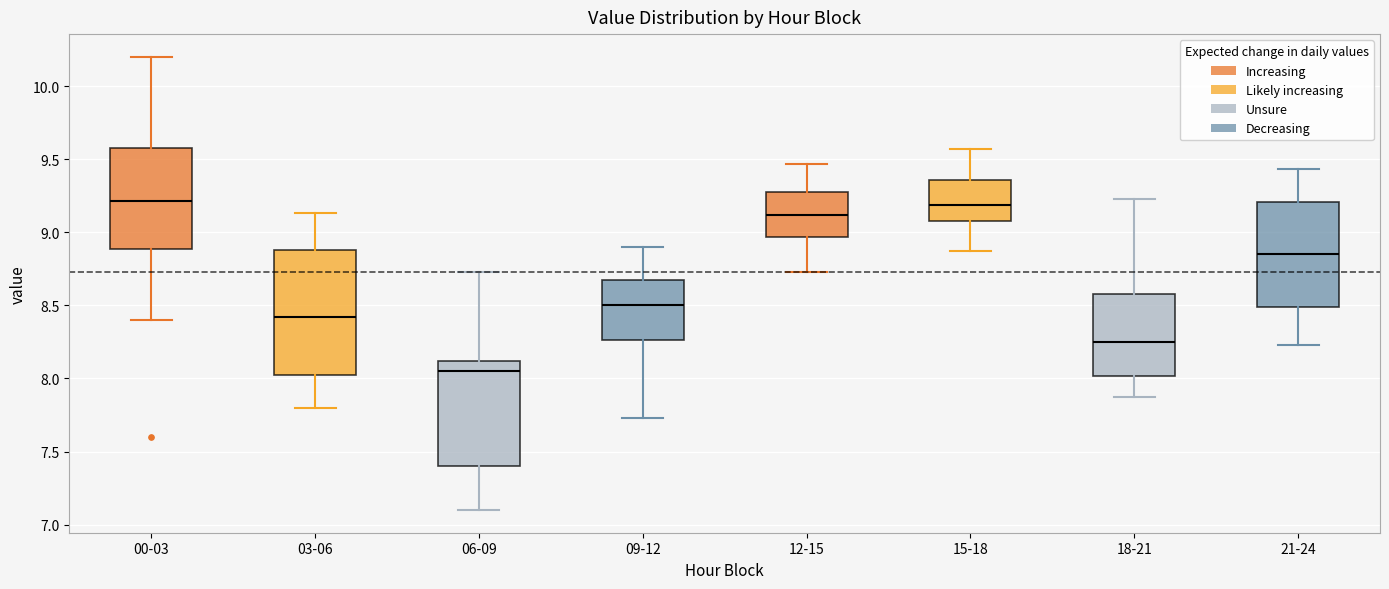

Where does the median line of the box for 18-21 sit on the y-axis? The values are not printed on the chart, so give them approximately, as read against the axis.

8.25